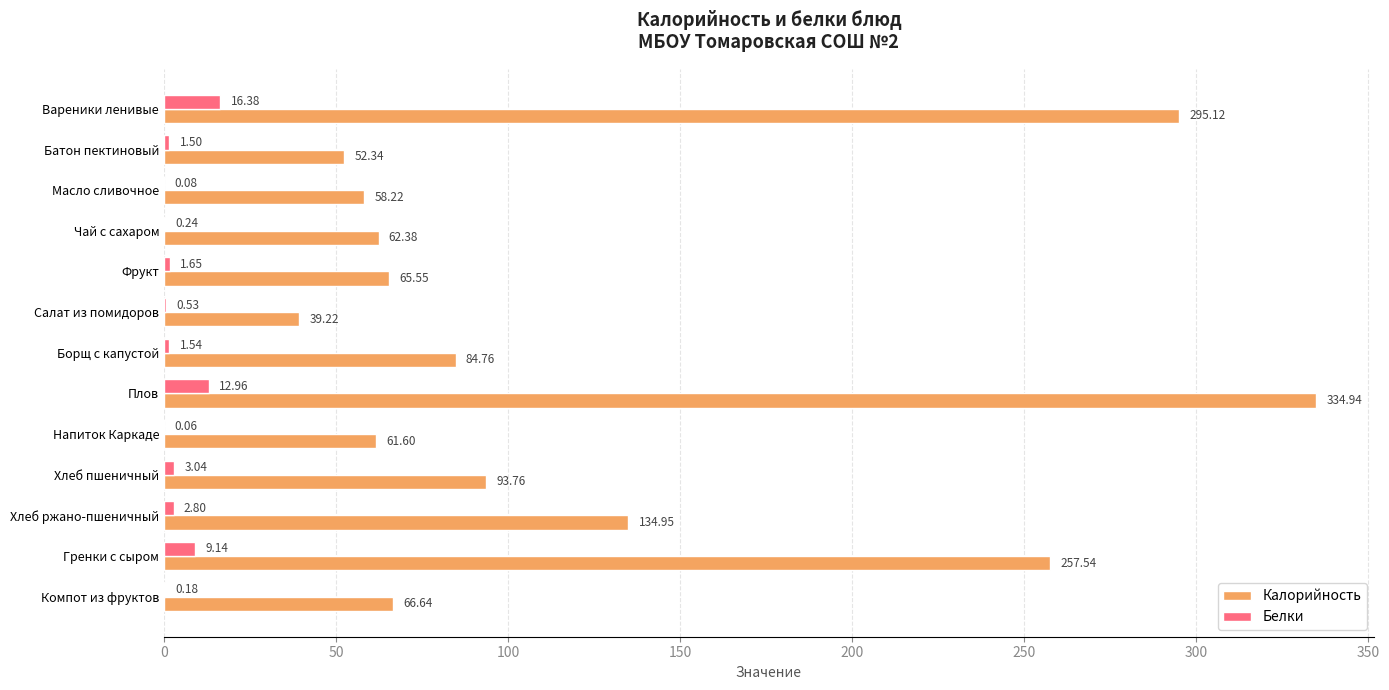

Where is Белки nearest to the value 8?

Гренки с сыром